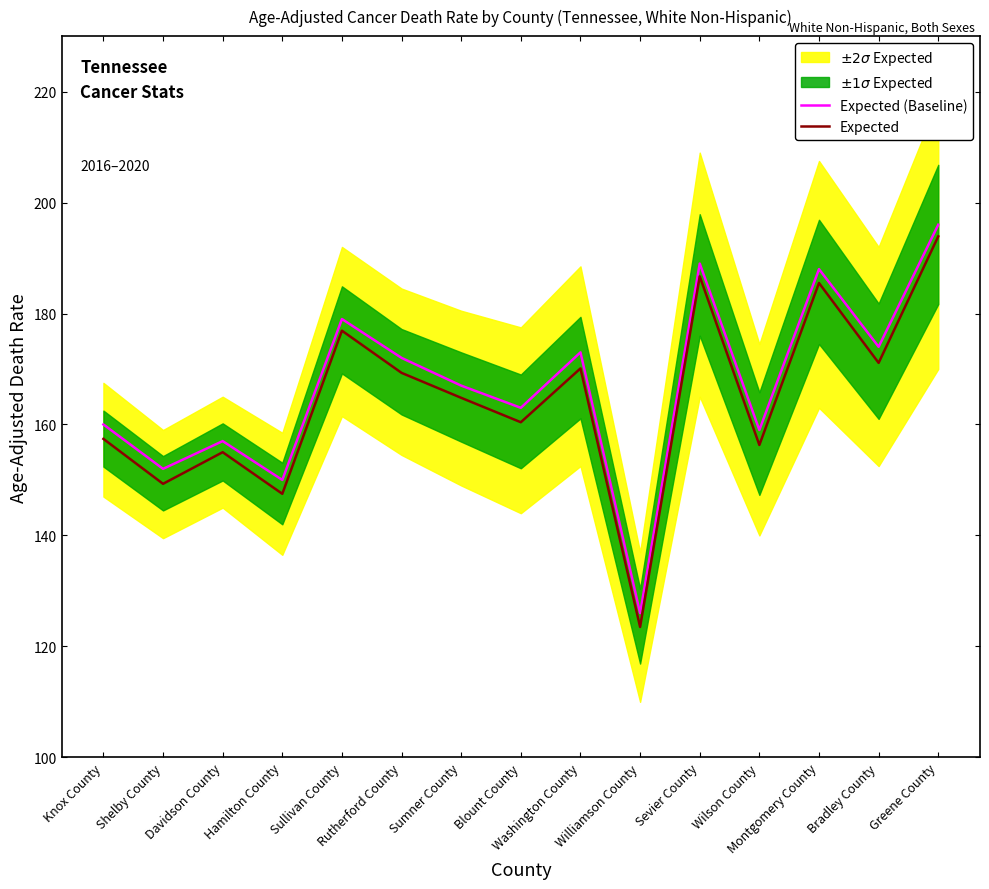

What is the spread (max minus min) of values at Davidson County?

2.0